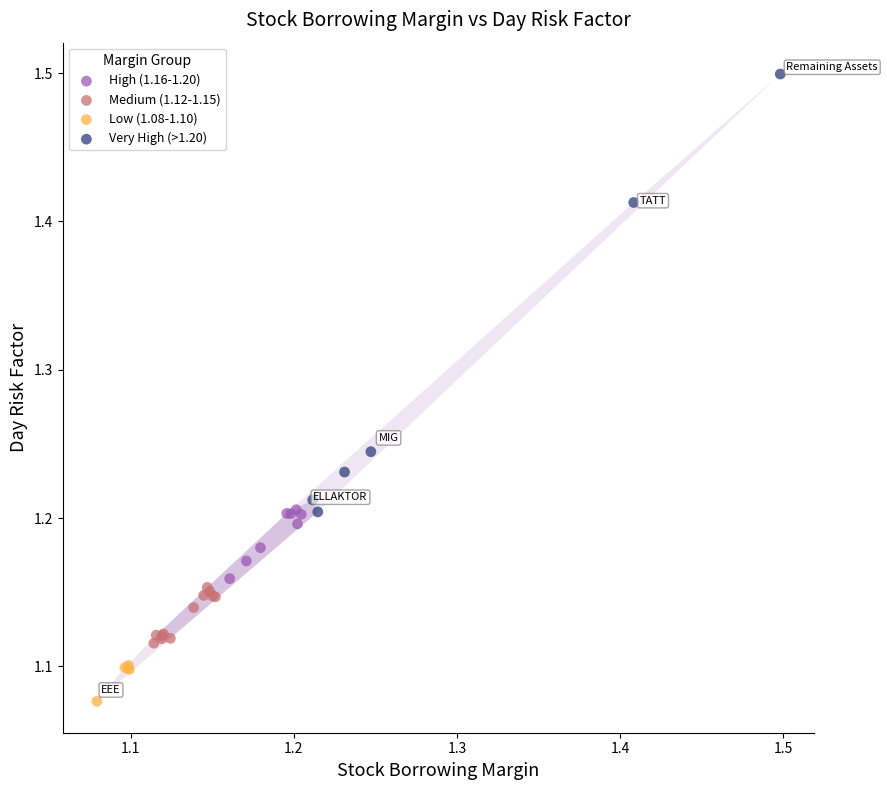

What are all the series names shown in the legend?

High (1.16-1.20), Medium (1.12-1.15), Low (1.08-1.10), Very High (>1.20)